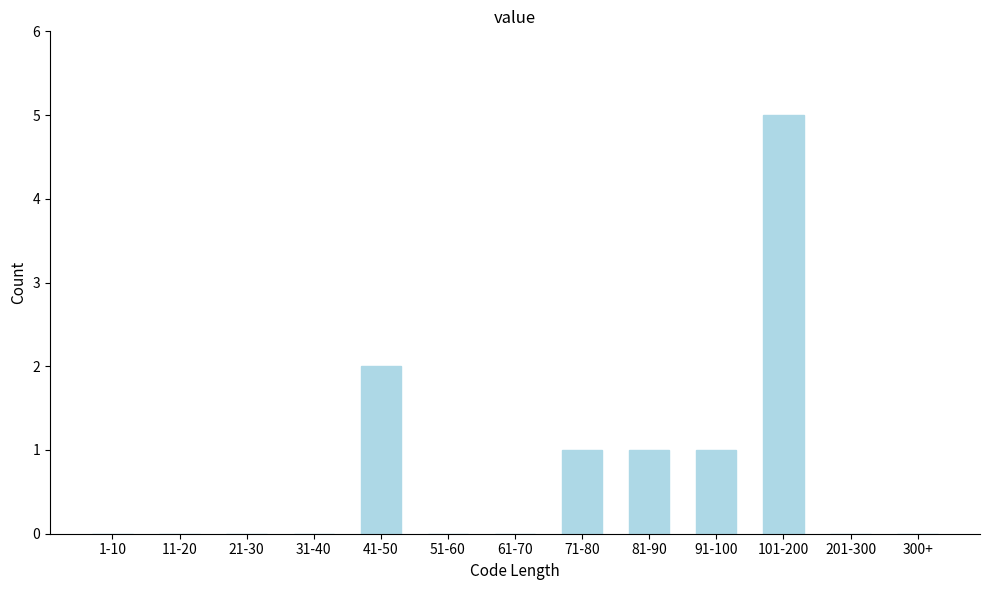

Reading left to right, list all the values displayed in this chart.

1-10=0	11-20=0	21-30=0	31-40=0	41-50=2	51-60=0	61-70=0	71-80=1	81-90=1	91-100=1	101-200=5	201-300=0	300+=0